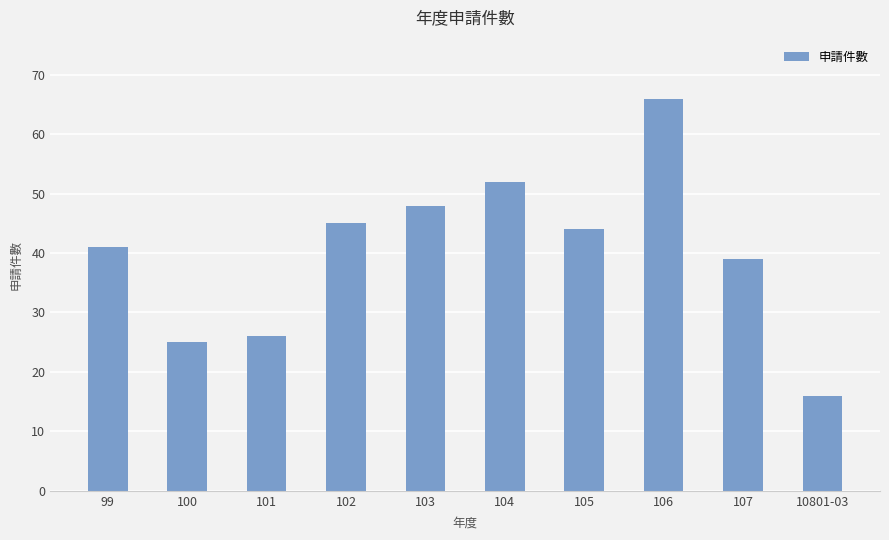

The chart shows a value of 20 at 106. True or false?

False